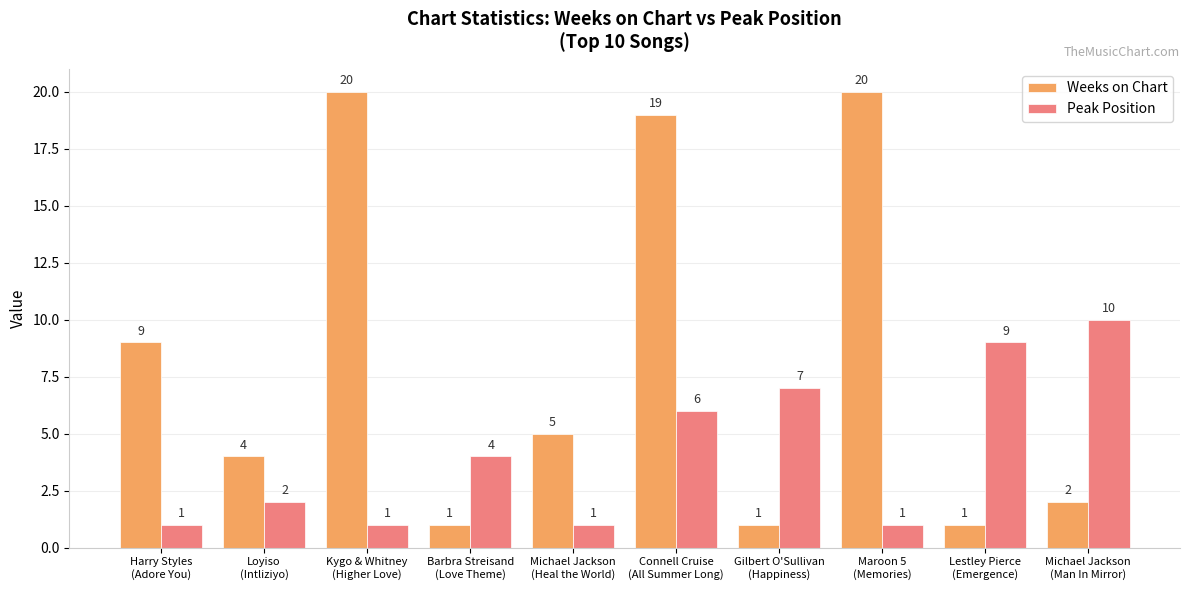

What is the difference between the highest and lowest values at Lestley Pierce
(Emergence)?

8